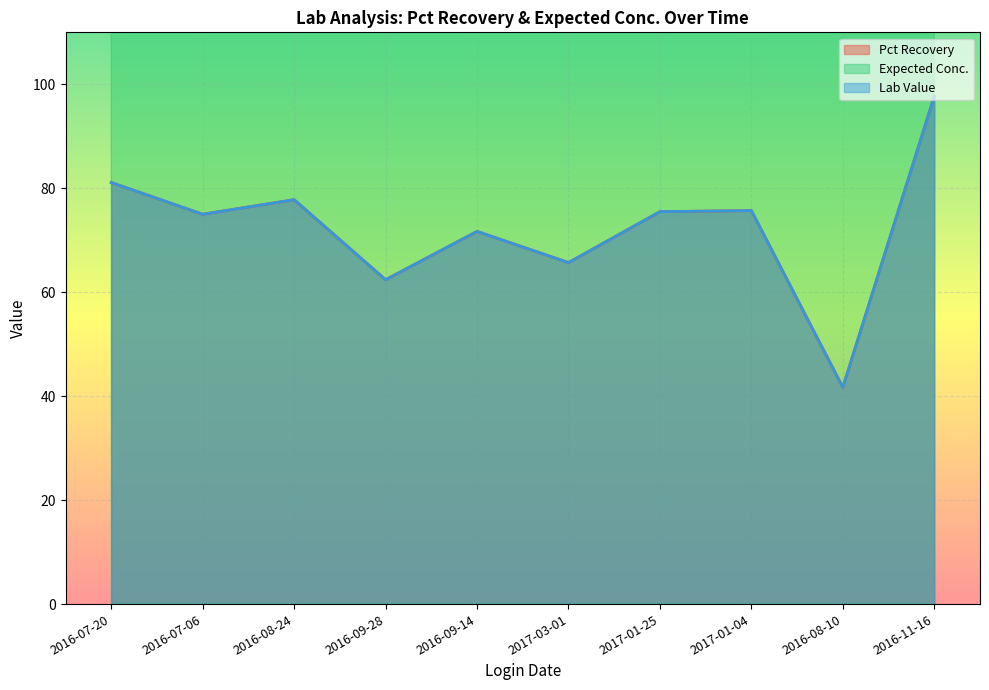

What is the difference between the second highest and minimum values in the Lab Value series?

39.4